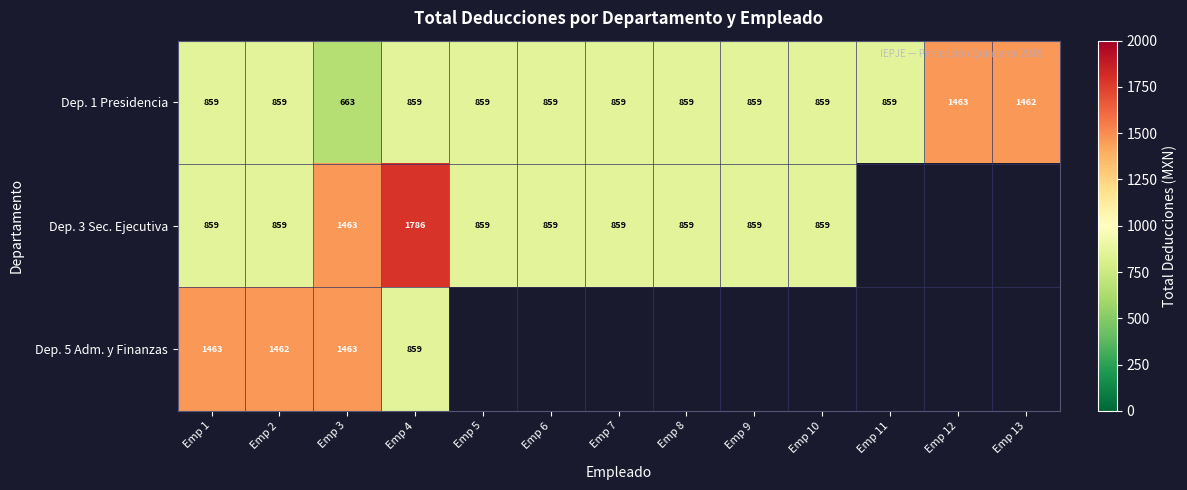

How many data points does each series have?

13